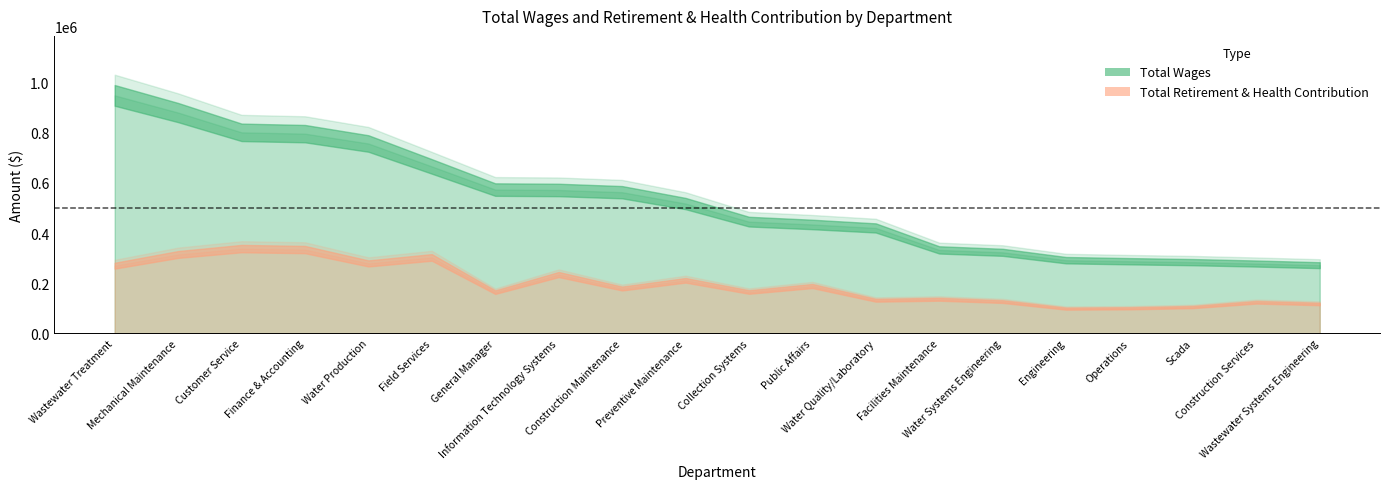

True or false: Total Retirement & Health Contribution and Total Wages intersect in this chart.

False